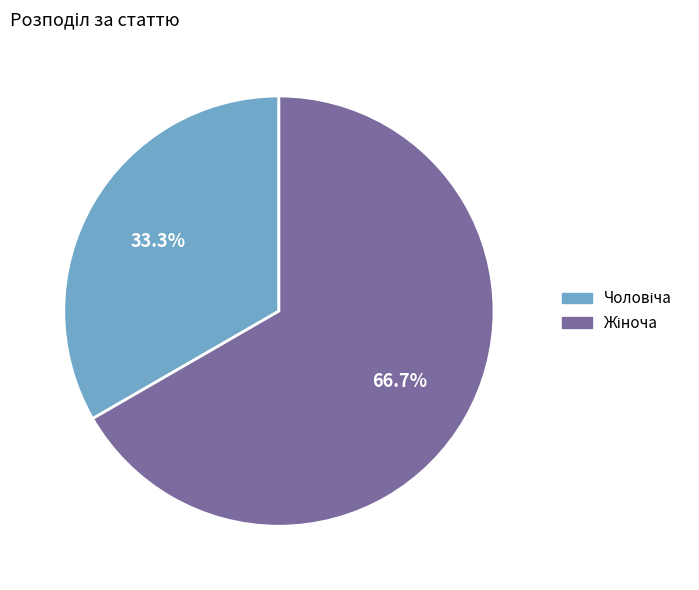

Is the sum of Чоловіча and Жіноча greater than half?

Yes